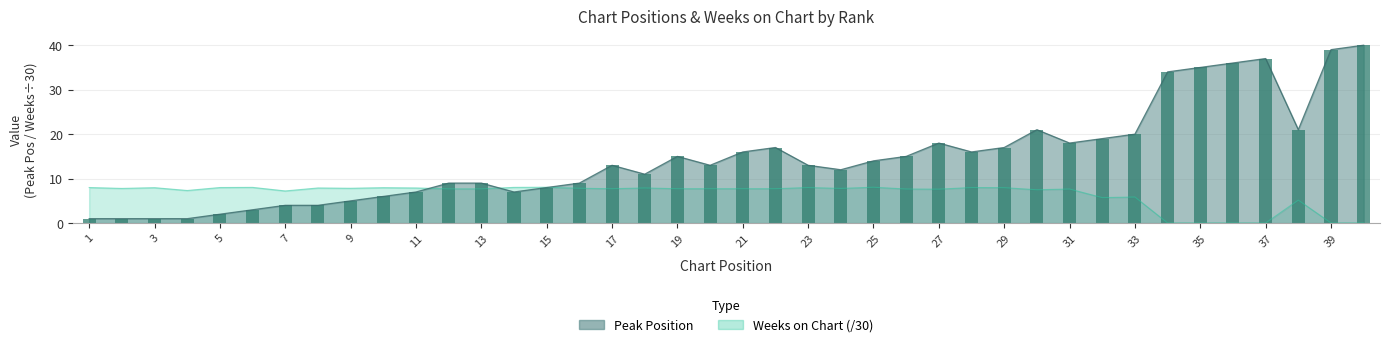

What are all the series names shown in the legend?

Peak Position, Weeks on Chart